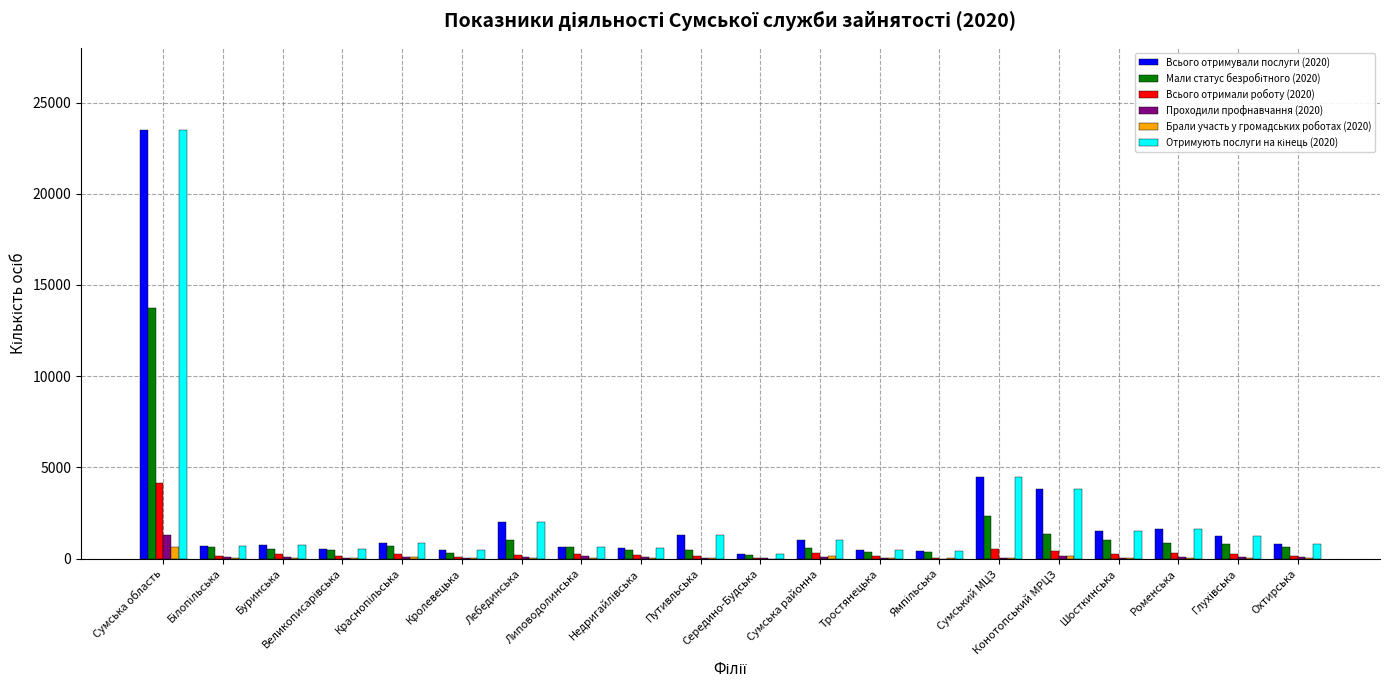

What is the greatest value displayed?

23494